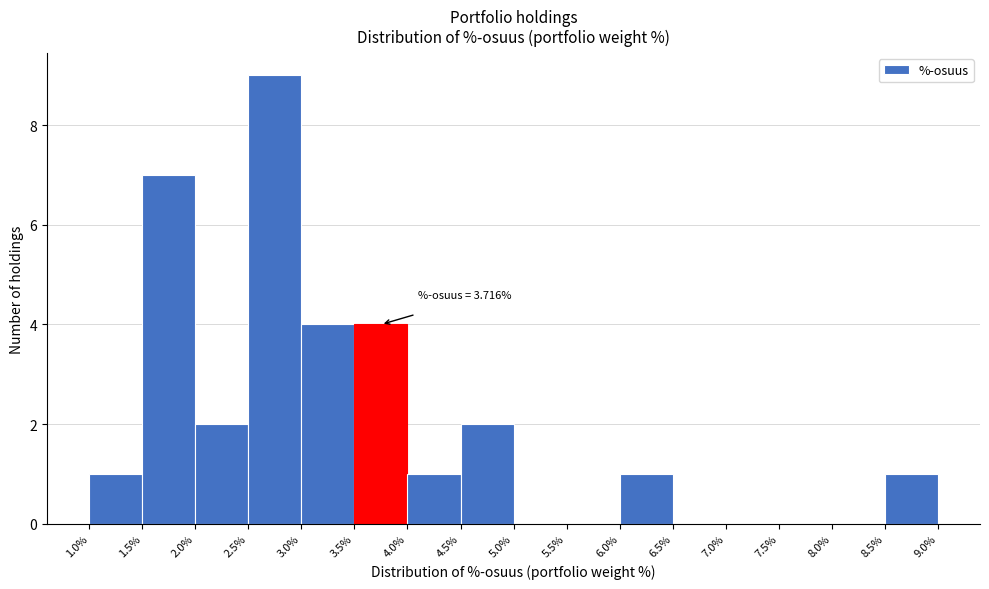

Over which range of the x-axis is the bar tallest?

2.5% to 3.0%